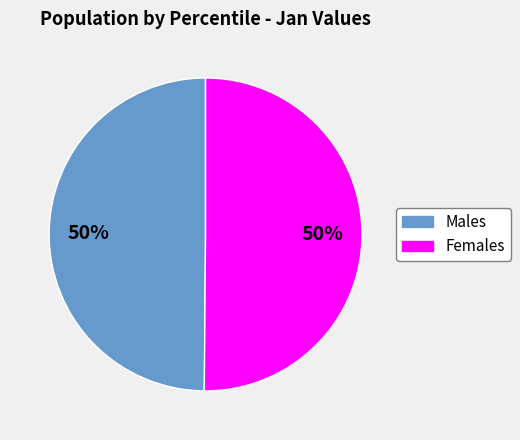

How many slices are in this pie chart?

2